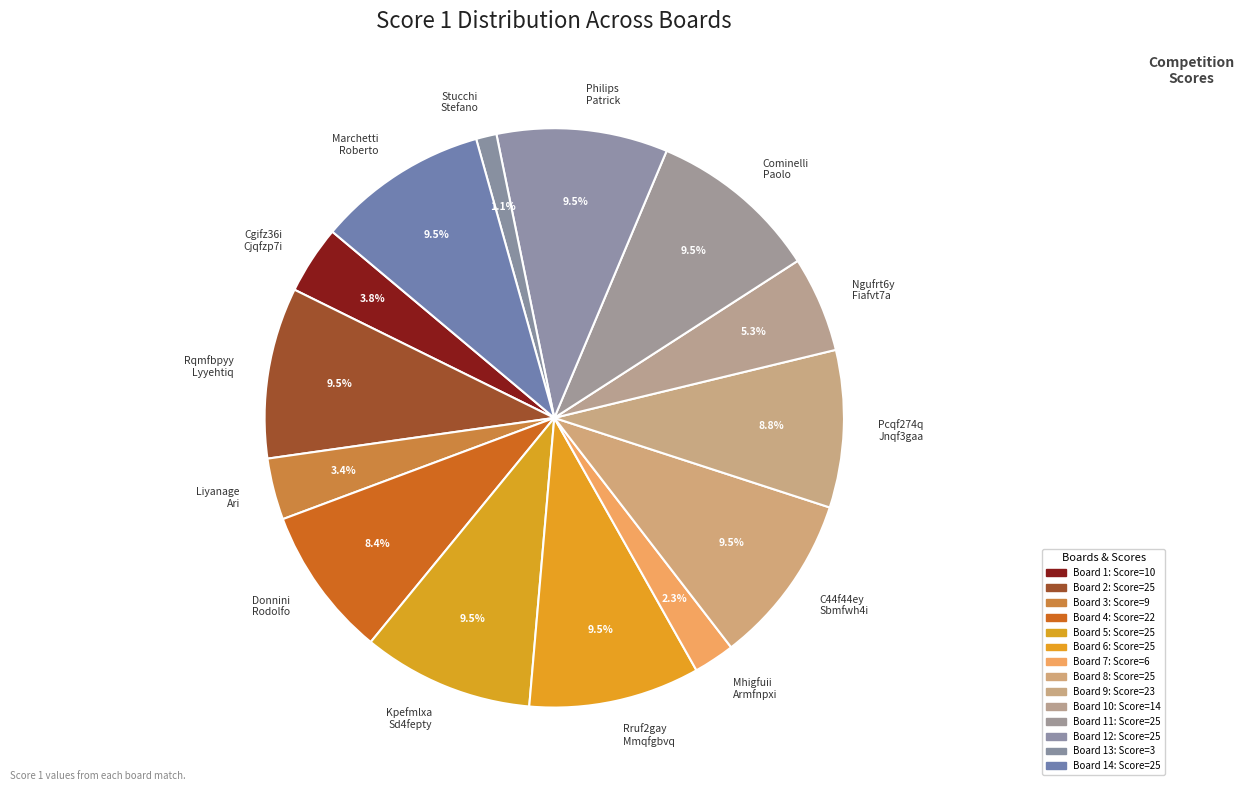

Approximately how many times larger is the value at Donnini Rodolfo compared to C44f44ey Sbmfwh4i?

0.9